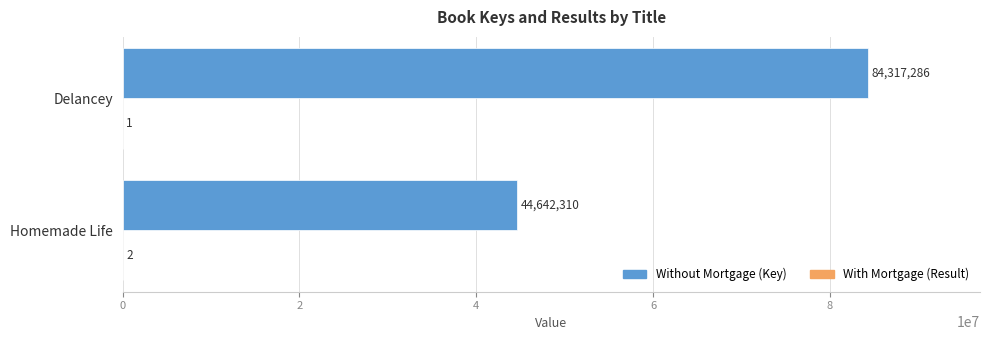

What is the total value across all series at Homemade Life?

44642312